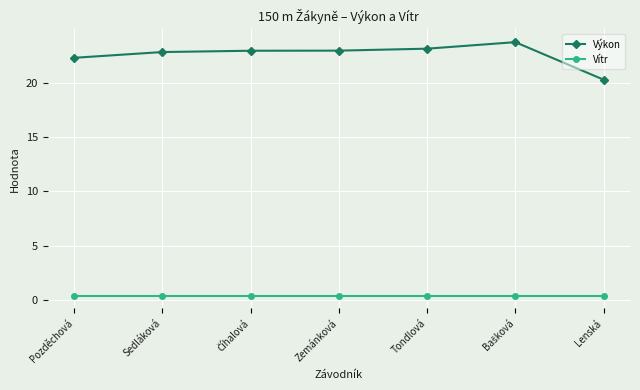

Rank the series by their maximum value, from highest to lowest.

Výkon, Vítr